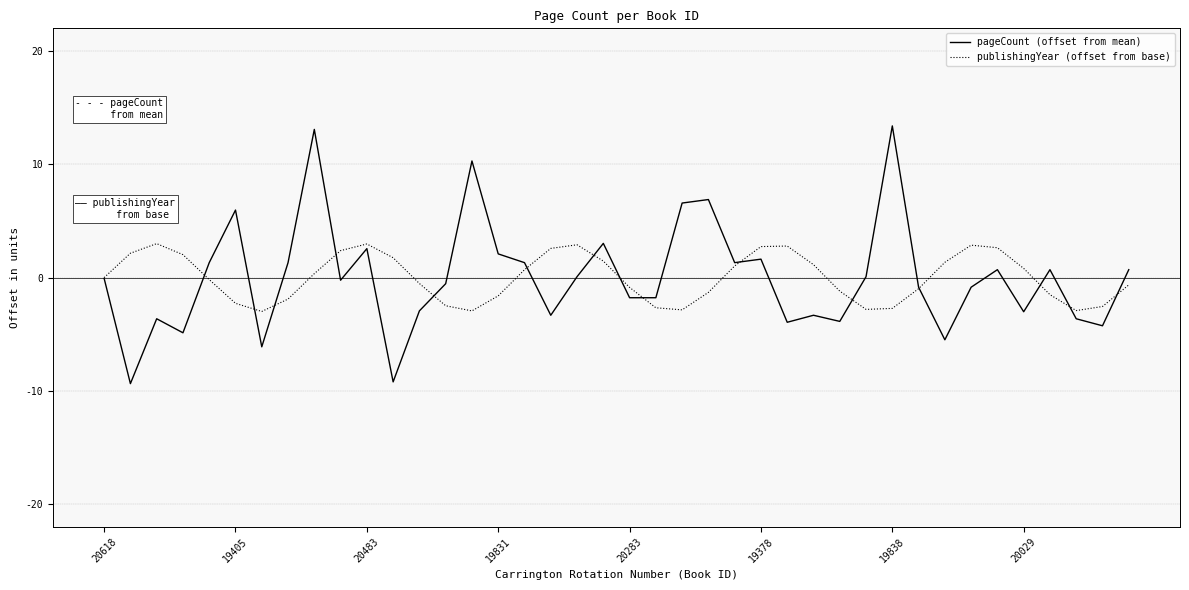

True or false: pageCount (offset from mean) has more than 2 interior local peaks.

True